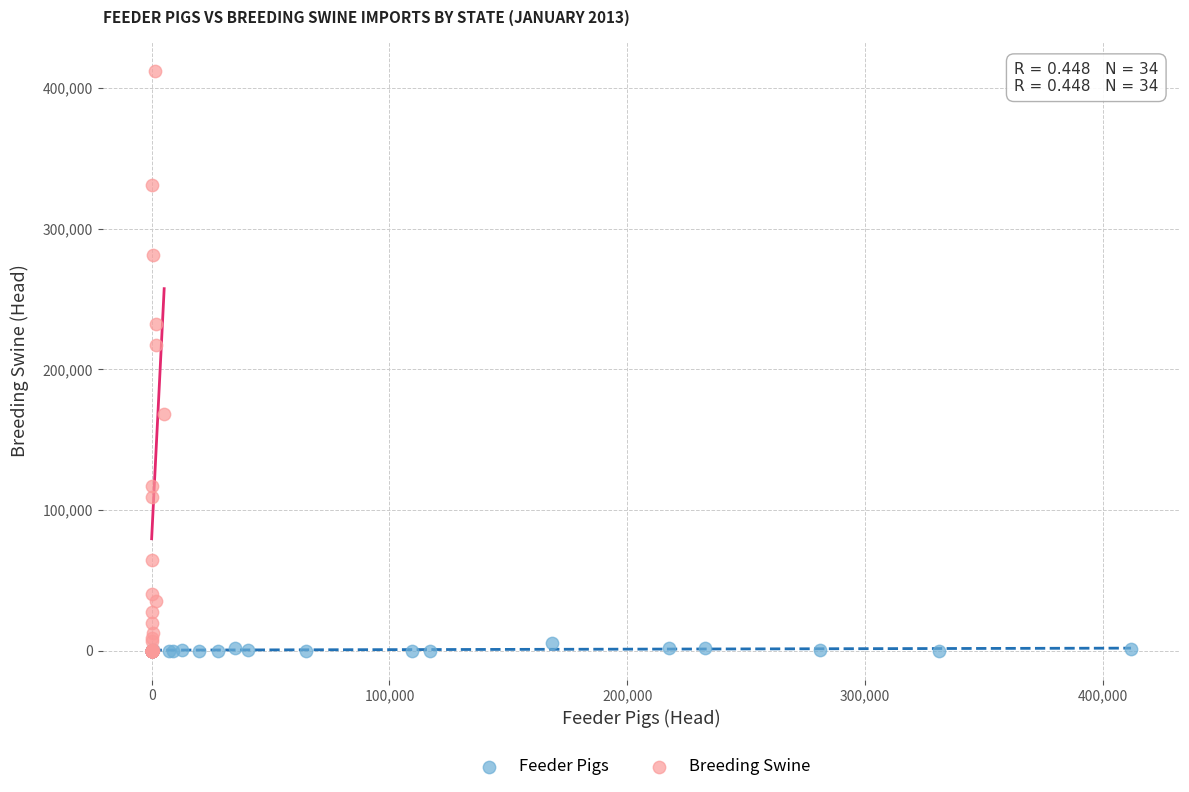

Which series has the largest Y range (max minus min)?

Breeding Swine